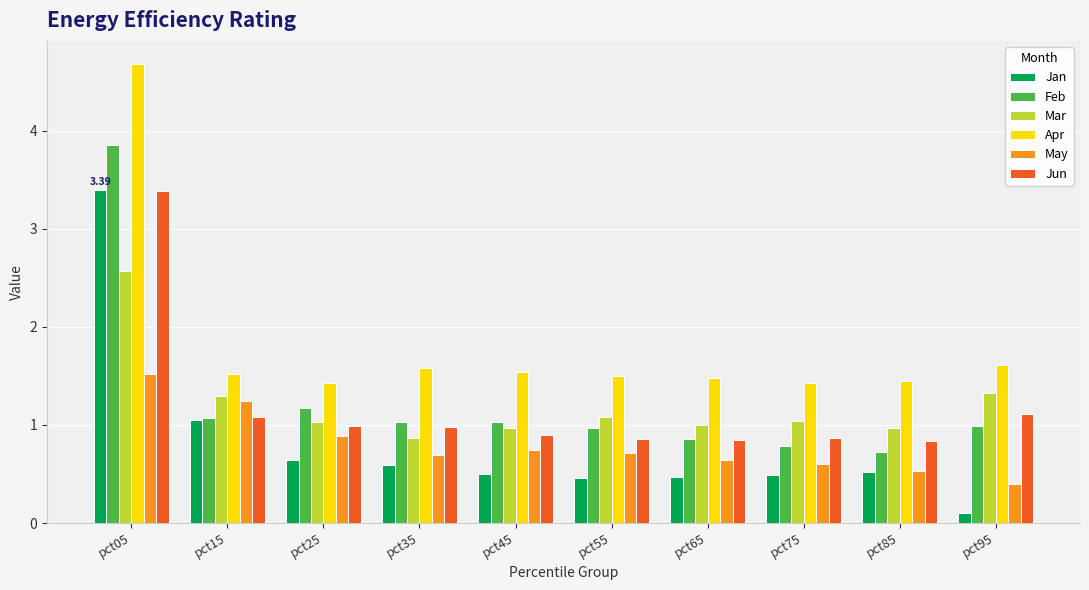

At how many categories does at least one series exceed 1?

10